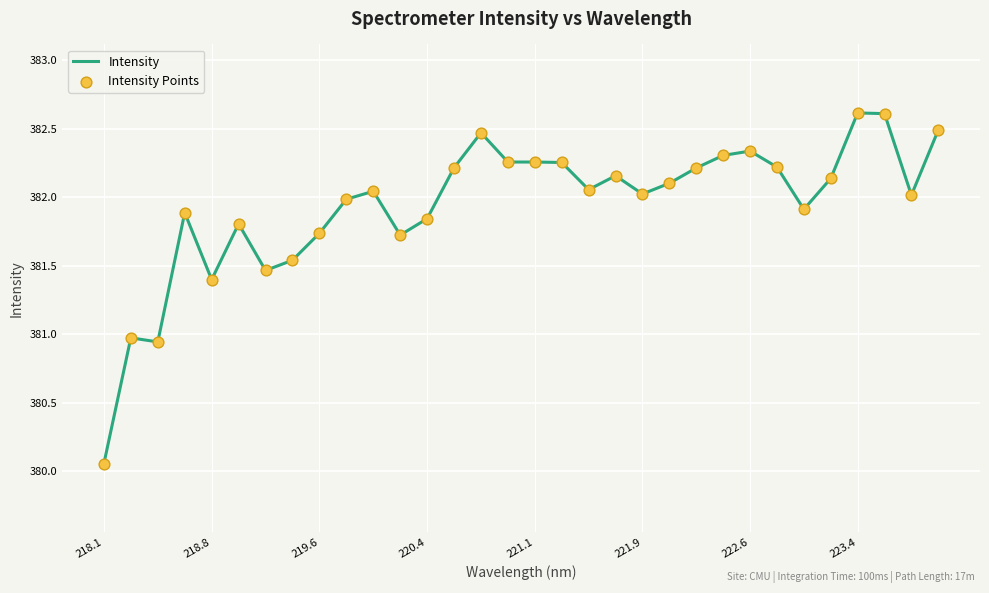

What is the difference between the maximum and minimum values?

2.6